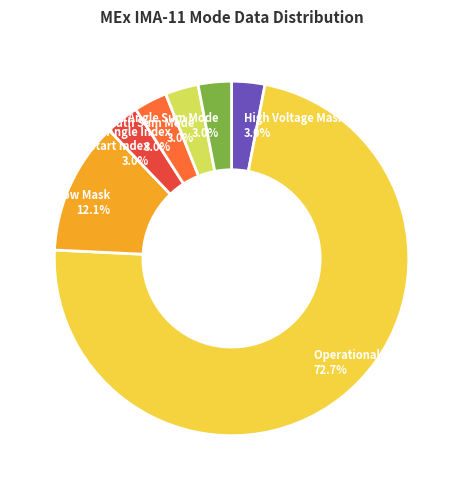

Is it true that Solar Wind Start Index is 3% of the pie?

True